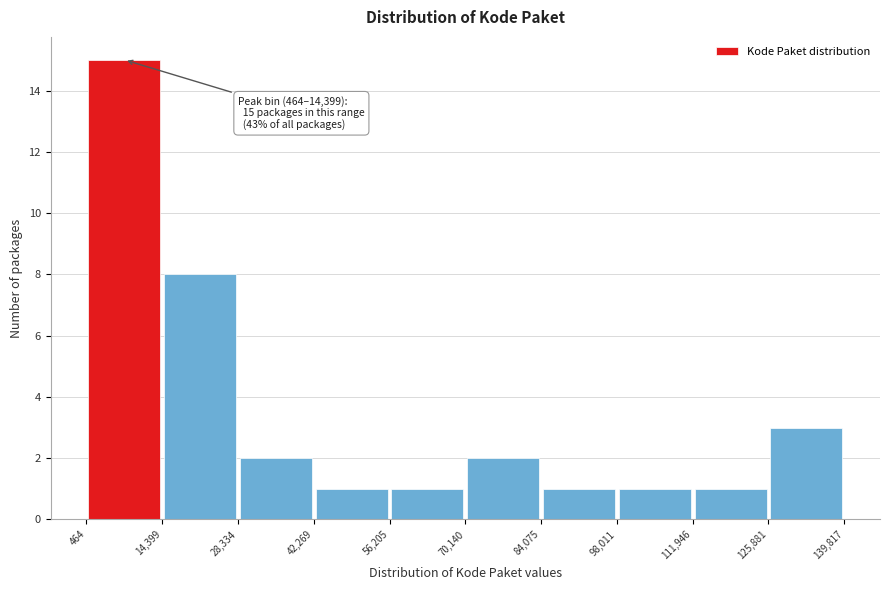

Which range on the x-axis has the tallest bar?

464 to 14,399